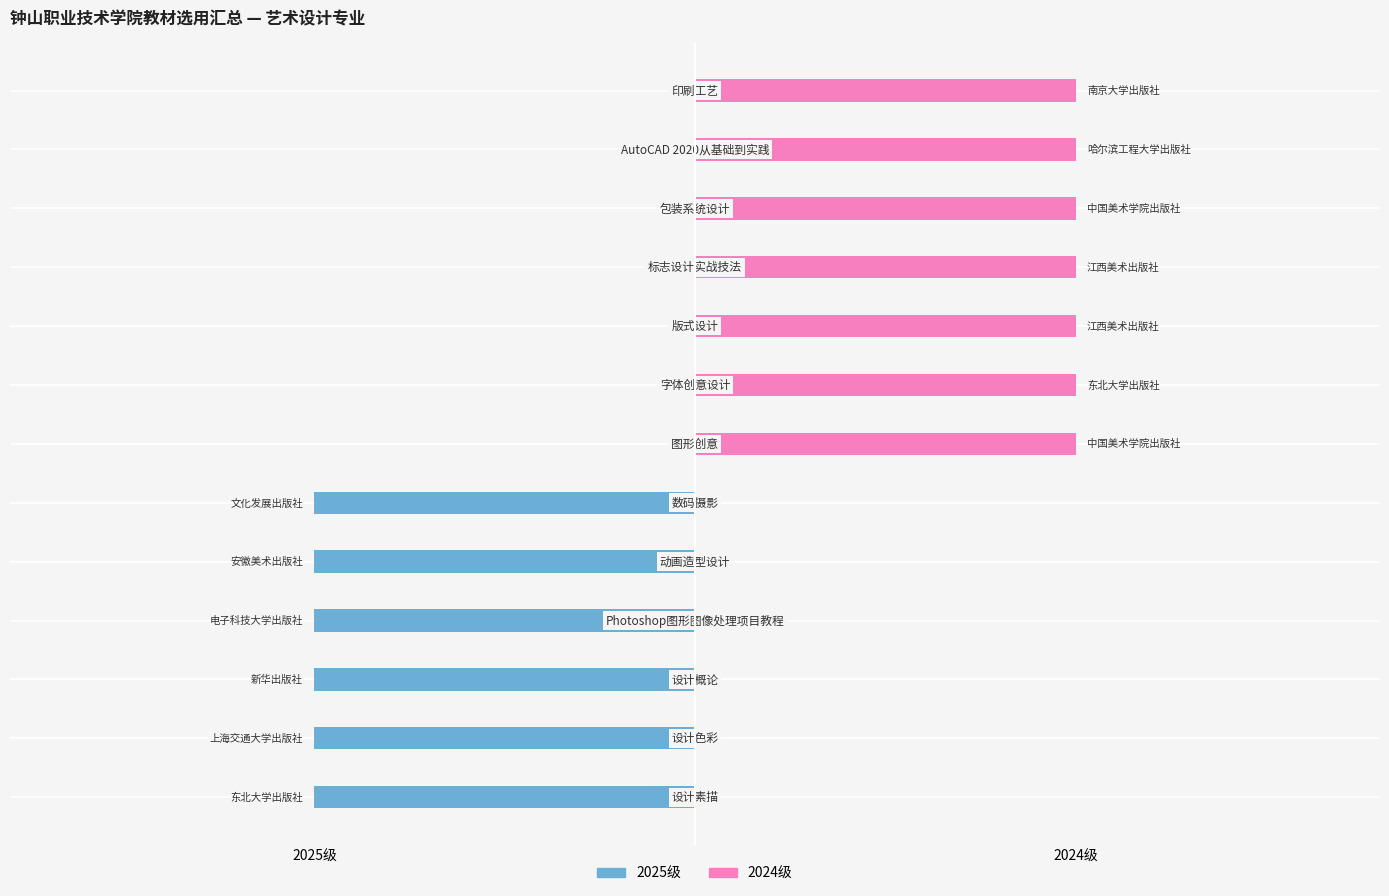

Reading left to right, extract all data points from this chart.

2025级: -1	-1	-1	-1	-1	-1	0	0	0	0	0	0	0
2024级: 0	0	0	0	0	0	1	1	1	1	1	1	1